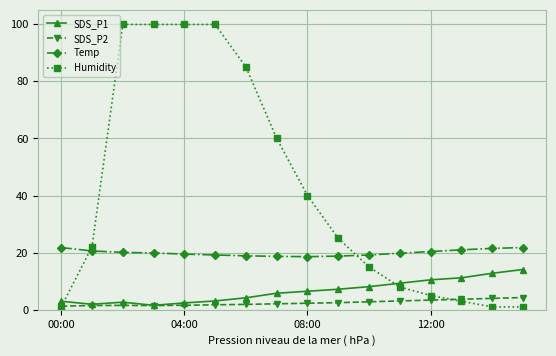

What is the greatest value displayed?

99.9